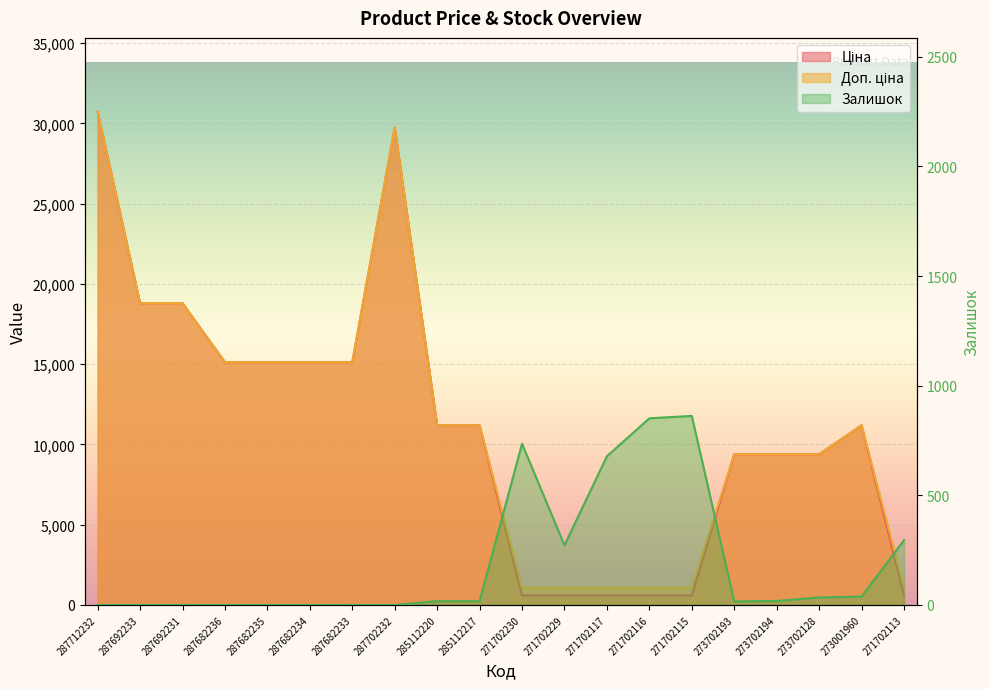

True or false: Залишок has a value of 309.9 at 287692231.

False